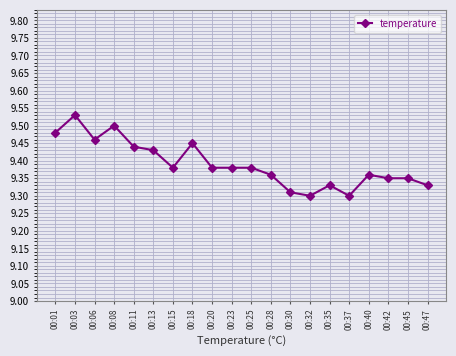

Which label corresponds to the largest value in the chart?

00:03